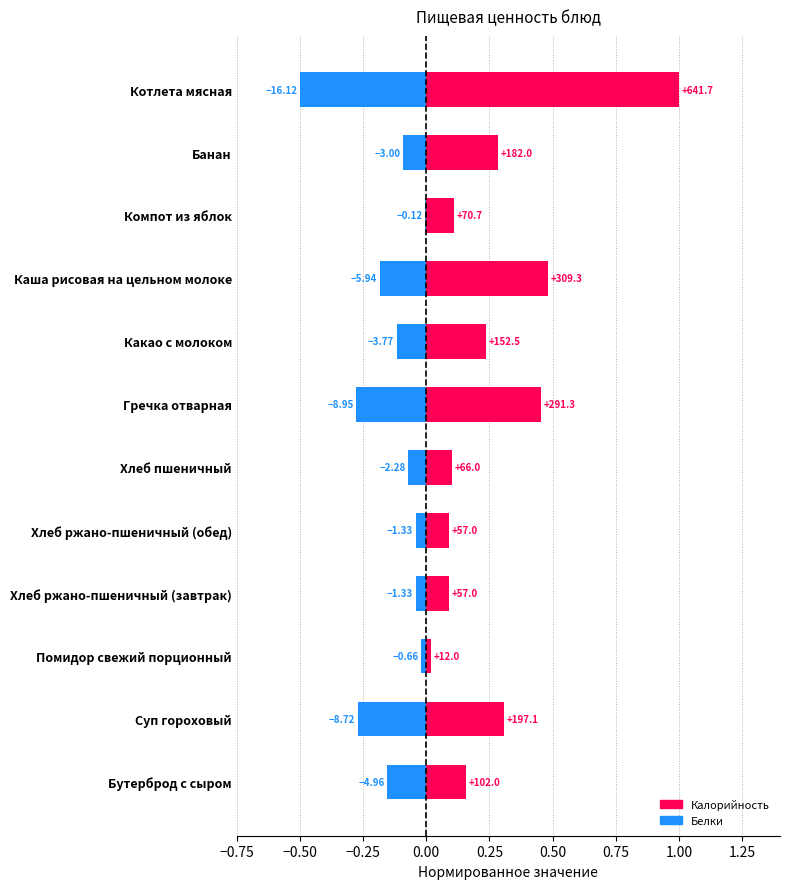

How many categories are shown in the chart?

12